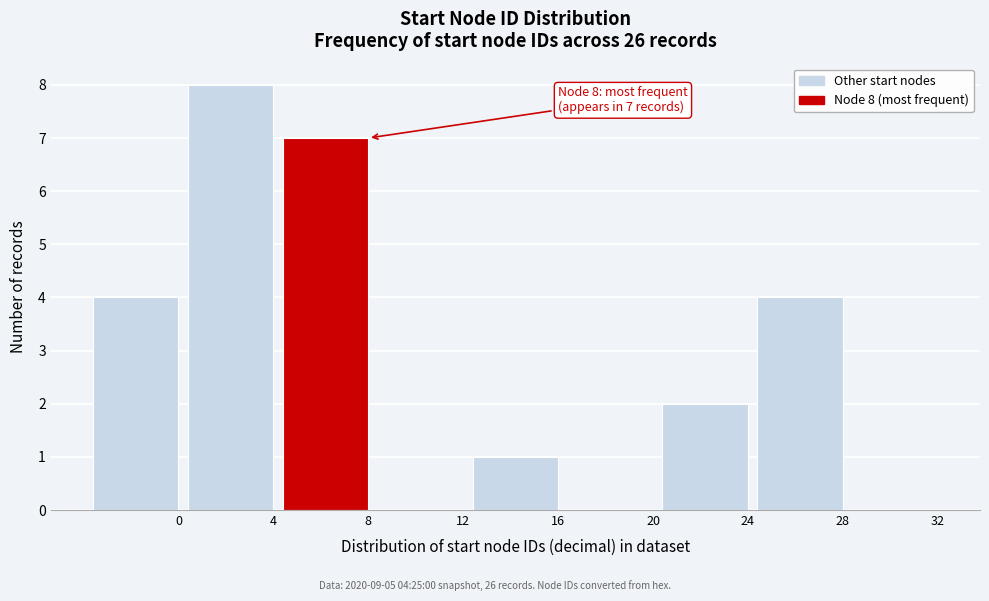

Reading left to right, transcribe all the data shown in this chart.

0=4	4=8	8=7	12=0	16=1	20=0	24=2	28=4	32=0